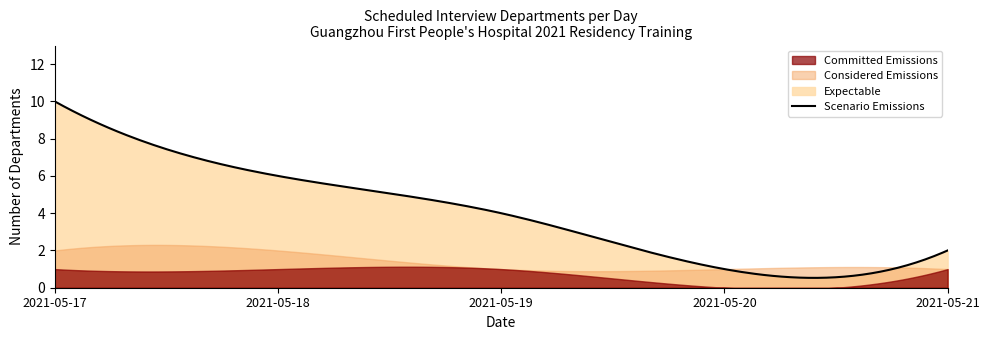

What value does the Expectable series have at 2021-05-17?

10